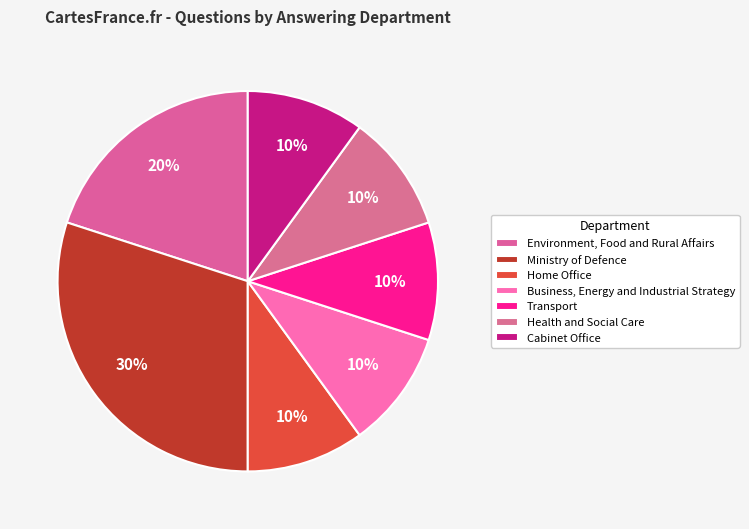

To the nearest percent, what portion does Business, Energy and Industrial Strategy represent?

10%